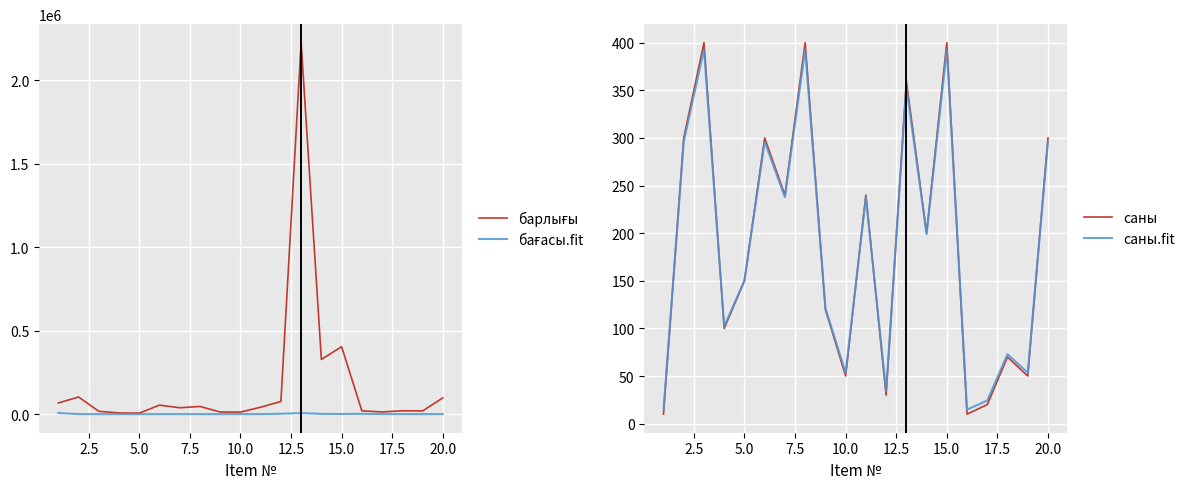

Which series has the widest spread of values?

барлығы